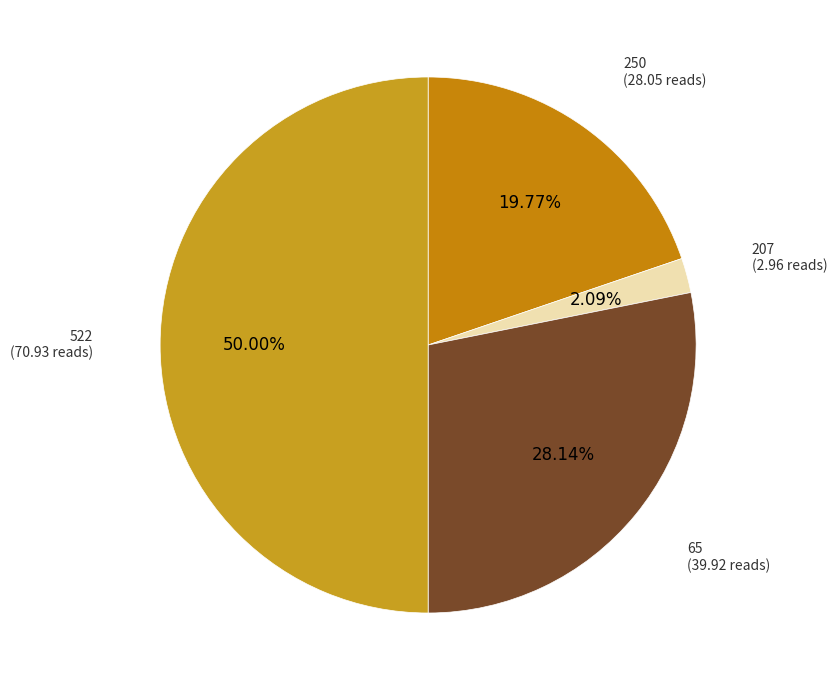

Which category has the smallest portion of the pie?

207